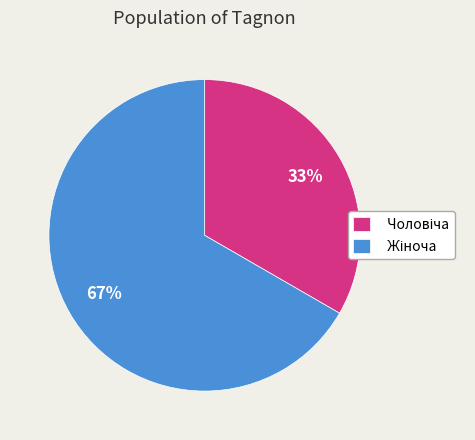

To the nearest percent, what is the average slice percentage?

50%